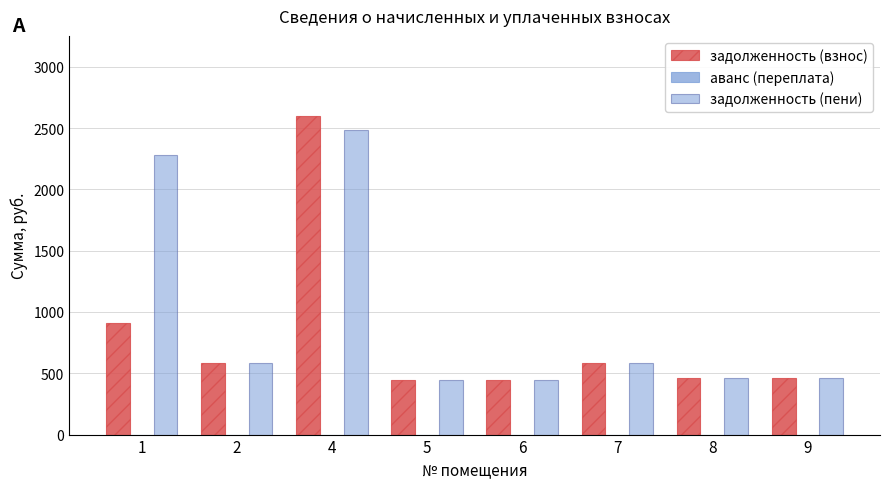

Which series has the largest total across all categories?

задолженность (пени)